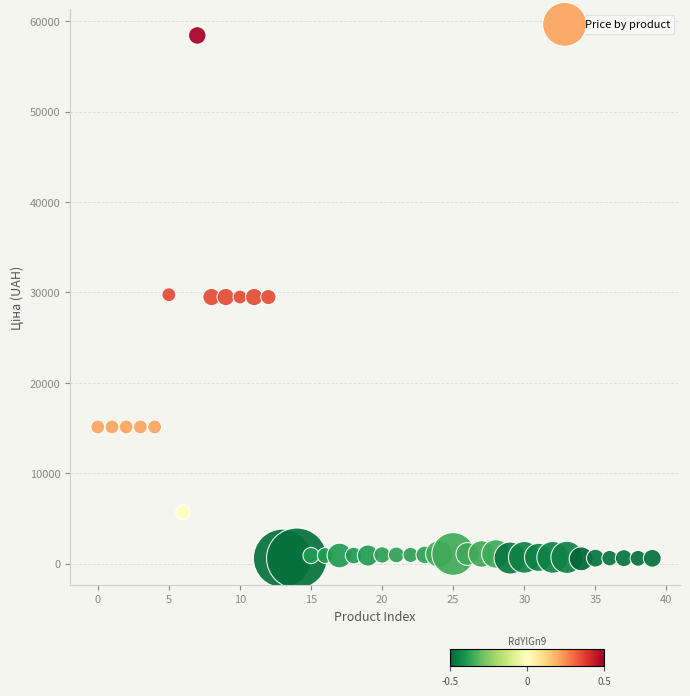

What is the range of Y values (max minus min)?

57895.3